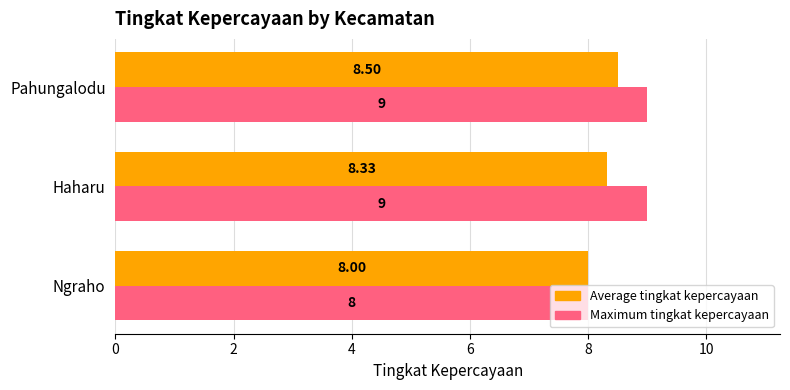

Which series has the widest spread of values?

Maximum tingkat kepercayaan